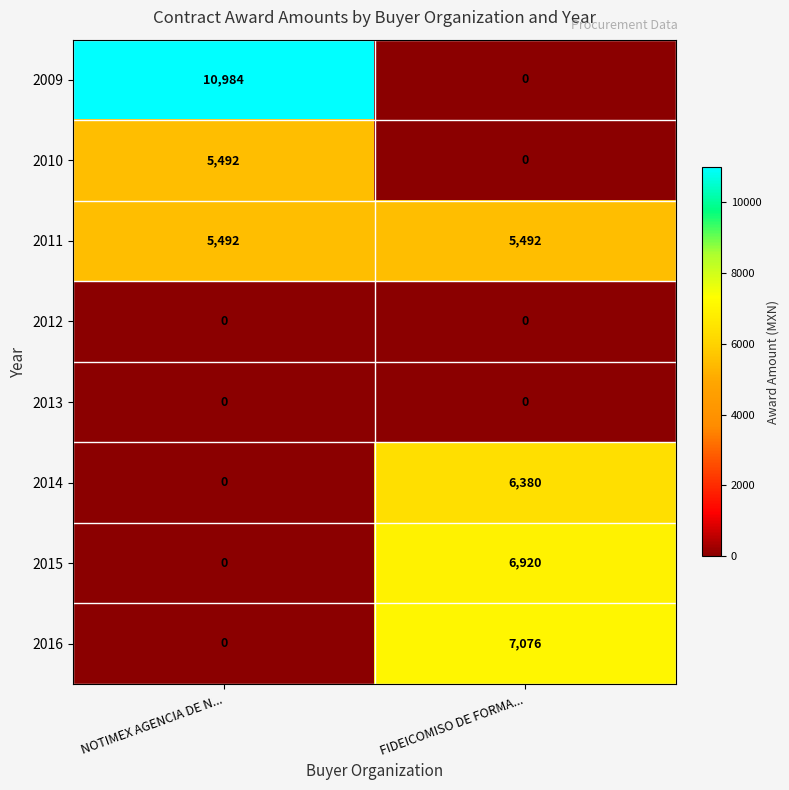

List the labels in order of 2016 value, smallest first.

NOTIMEX AGENCIA DE N..., FIDEICOMISO DE FORMA...